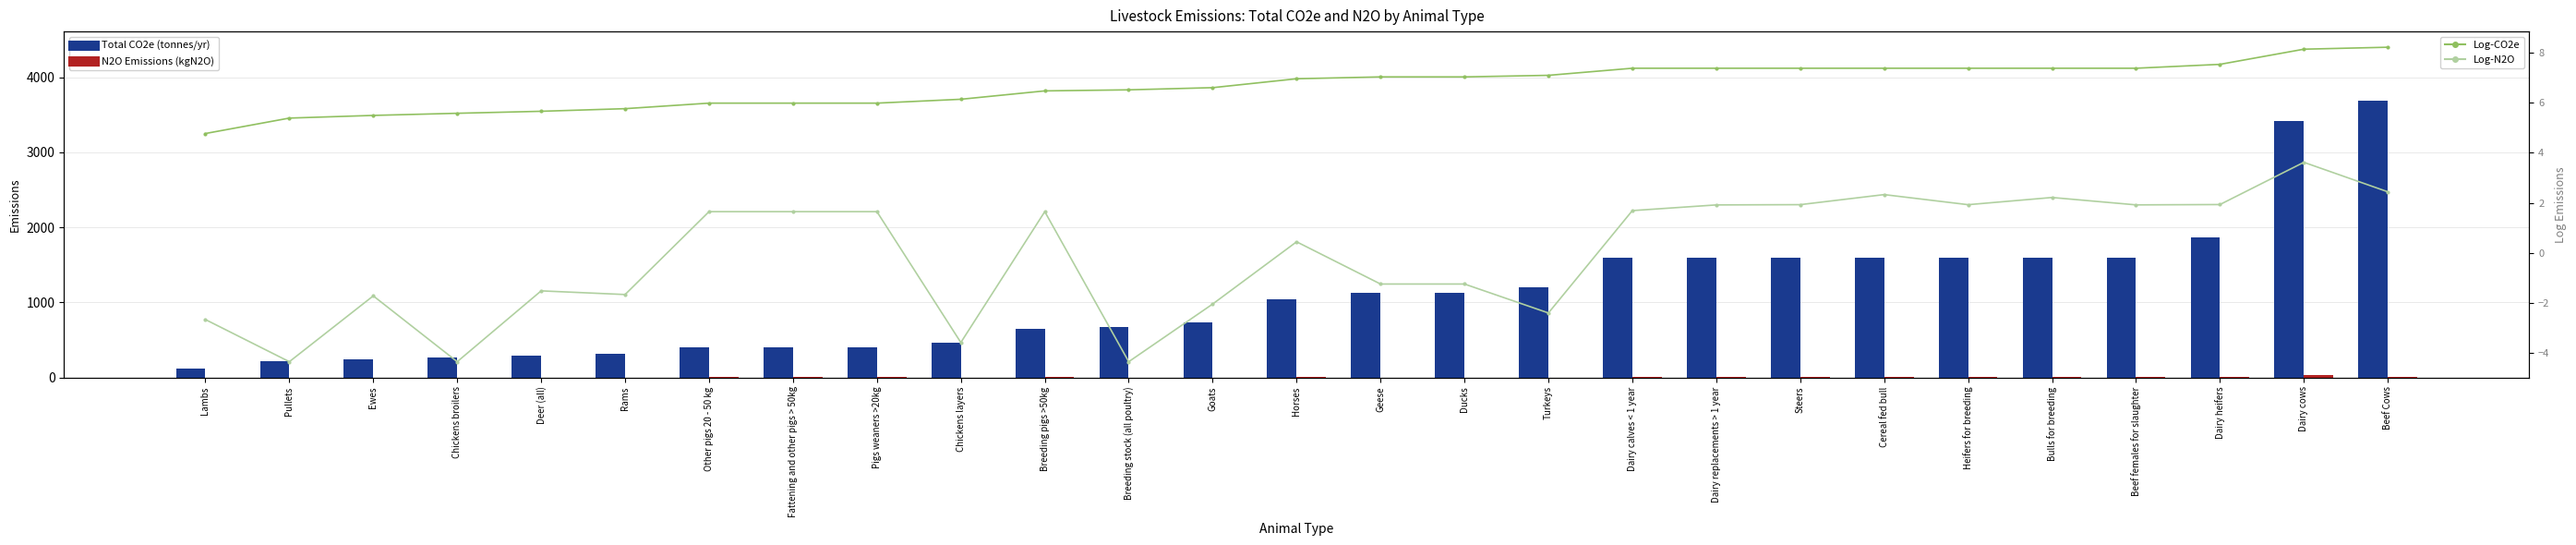

What is the maximum value for Log-N2O?

3.6